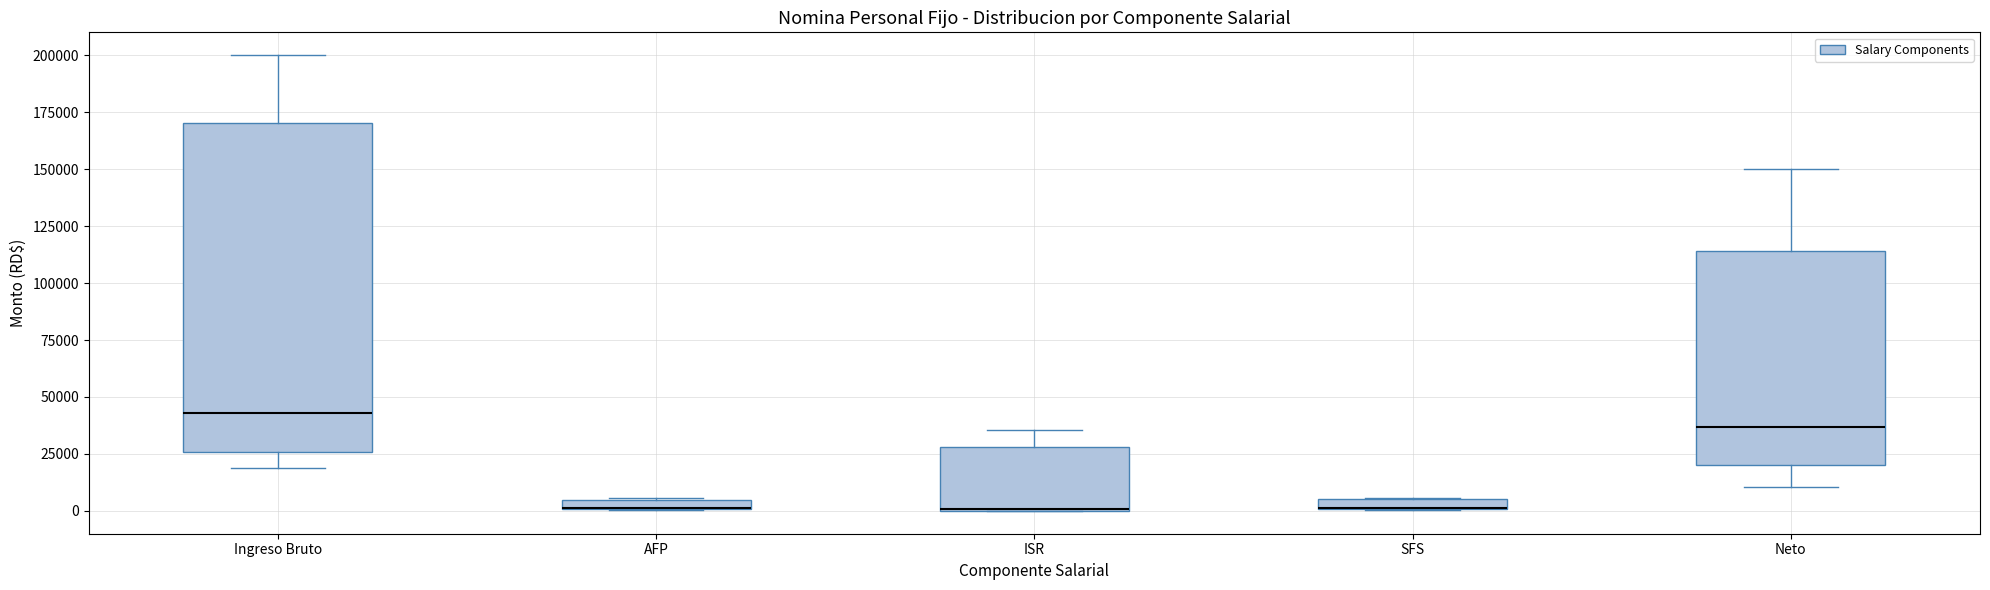

Which box is the tallest, from its lower edge to its upper edge?

Ingreso Bruto